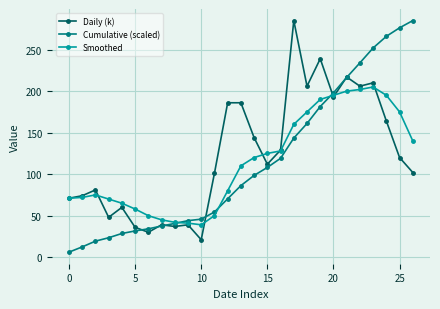

True or false: Daily (k) has more than 0 points higher than both neighbors.

True